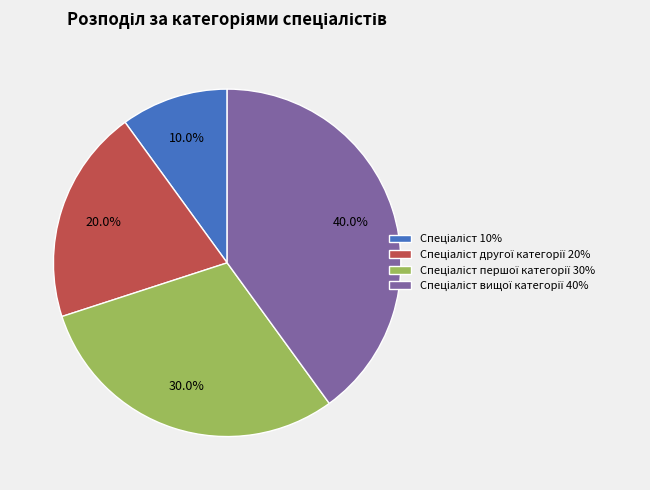

Does any single category account for the majority?

No